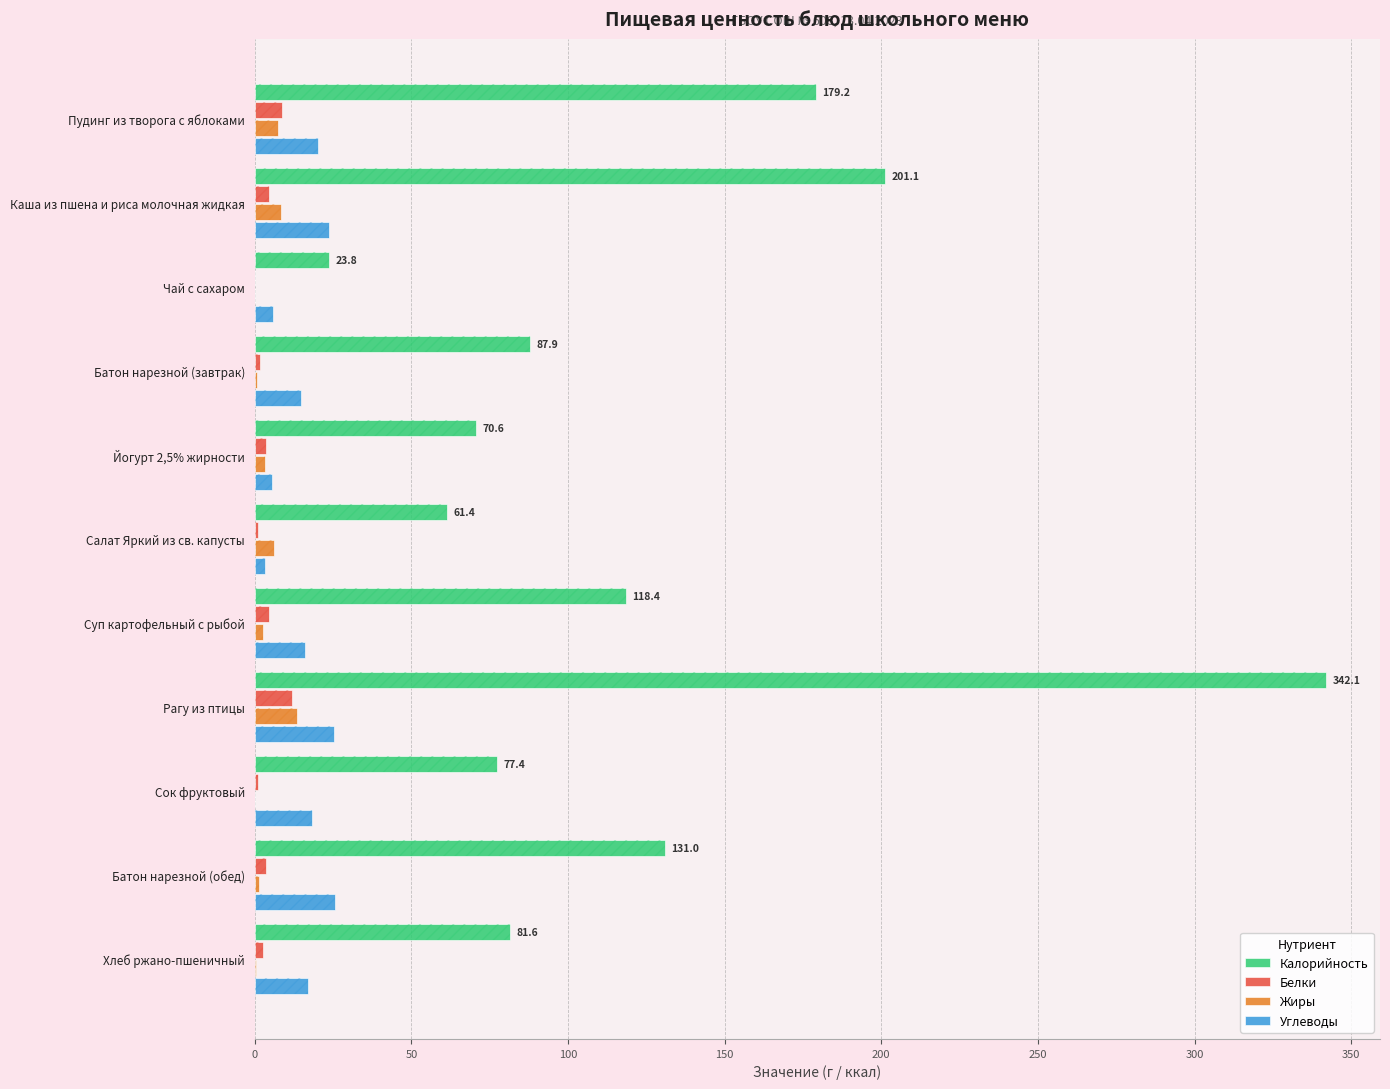

Are the bars horizontal?

Yes